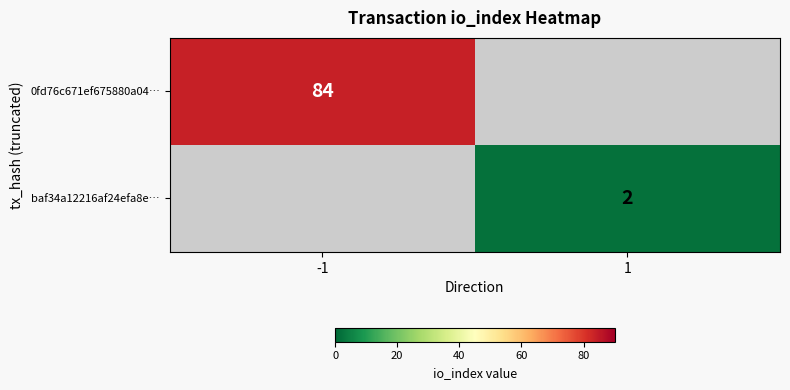

Which label corresponds to the largest value in the chart?

-1